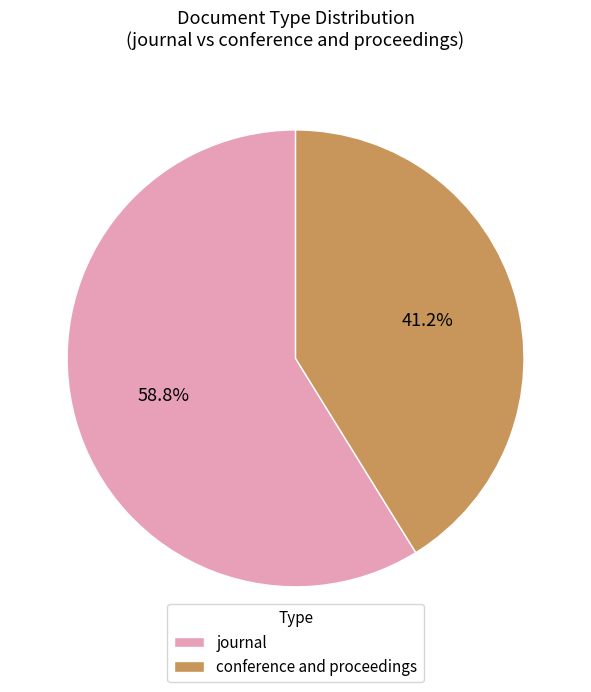

What is the total percentage of journal and conference and proceedings?

100.0%